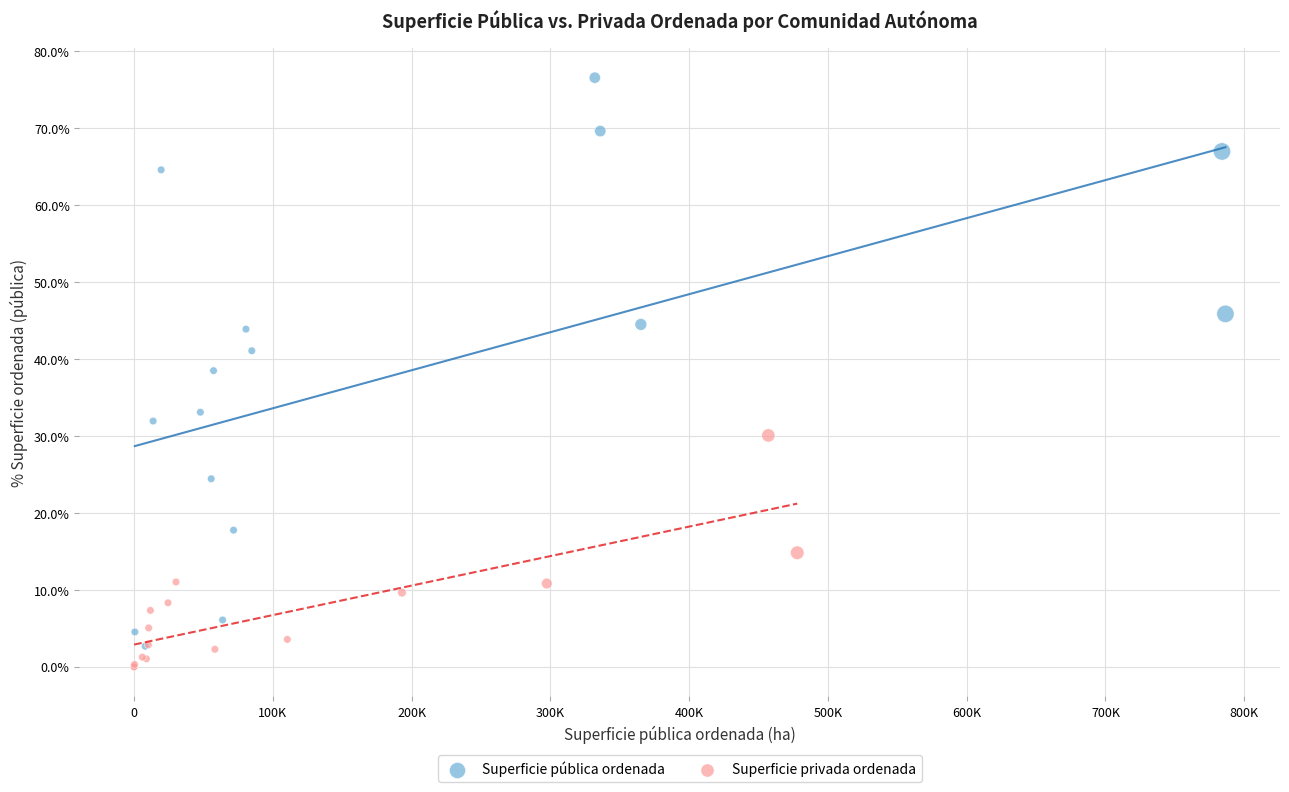

What are all the series names shown in the legend?

Superficie pública ordenada, Superficie privada ordenada